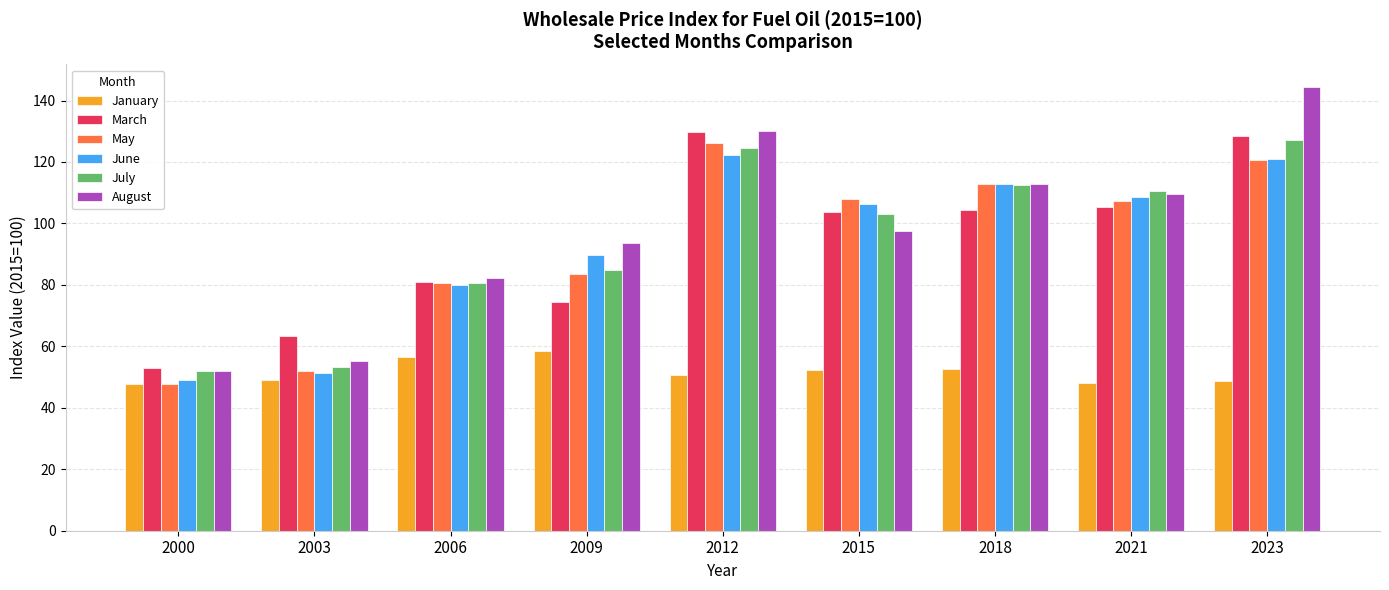

What is the value of the January bar at the 3rd from the left?

56.6